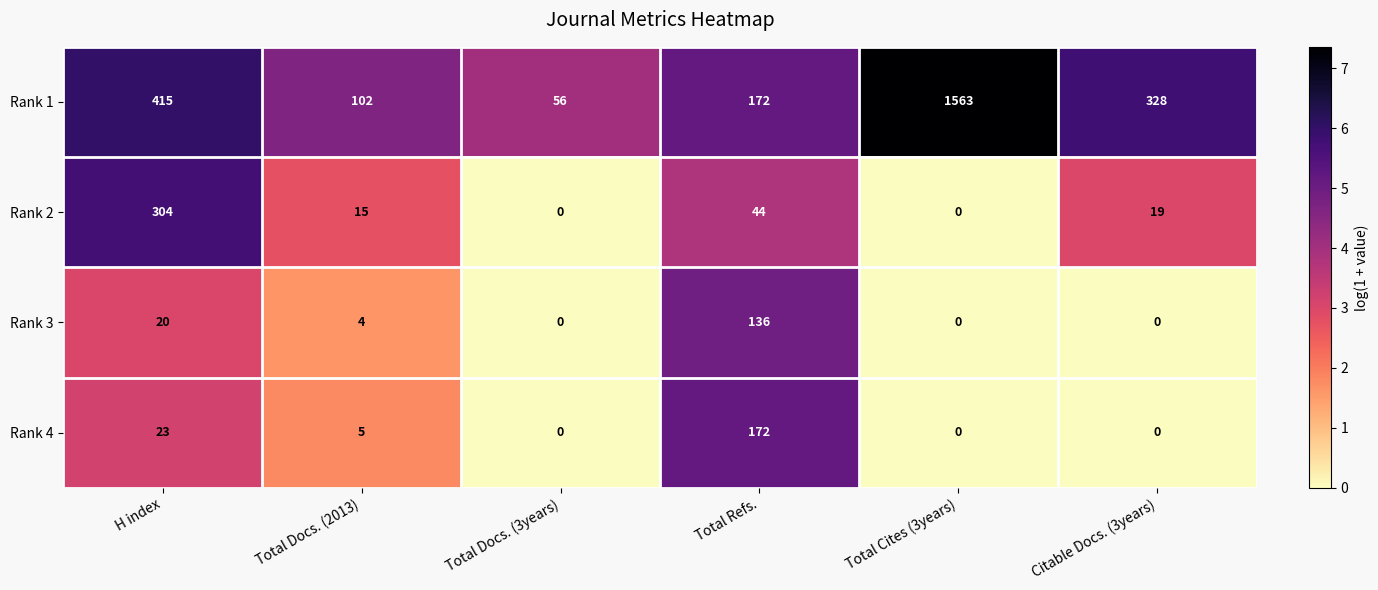

At how many categories does at least one series exceed 4?

6